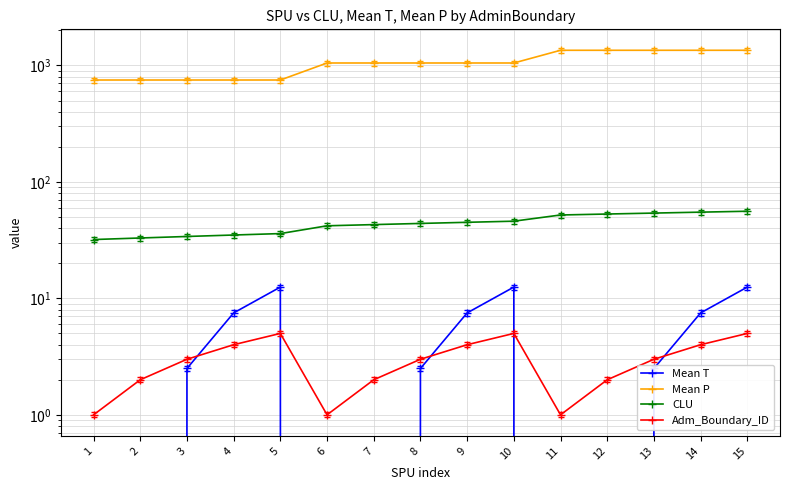

The Mean P series shows 1350.0 at 15. True or false?

True